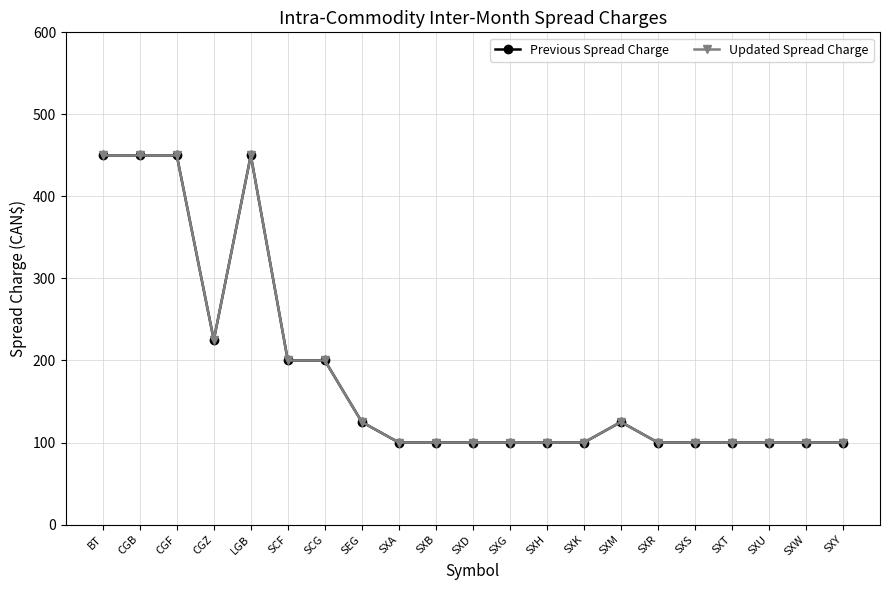

True or false: Previous Spread Charge and Updated Spread Charge intersect in this chart.

False